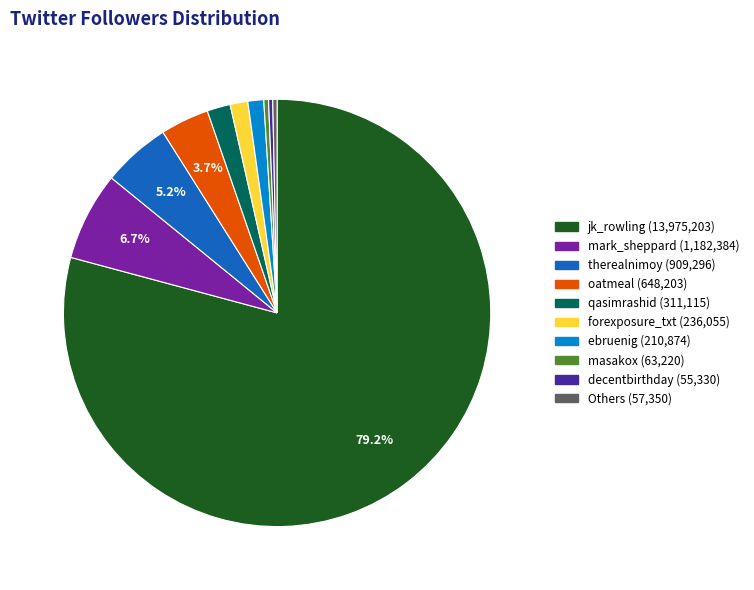

How many segments does this pie chart have?

10